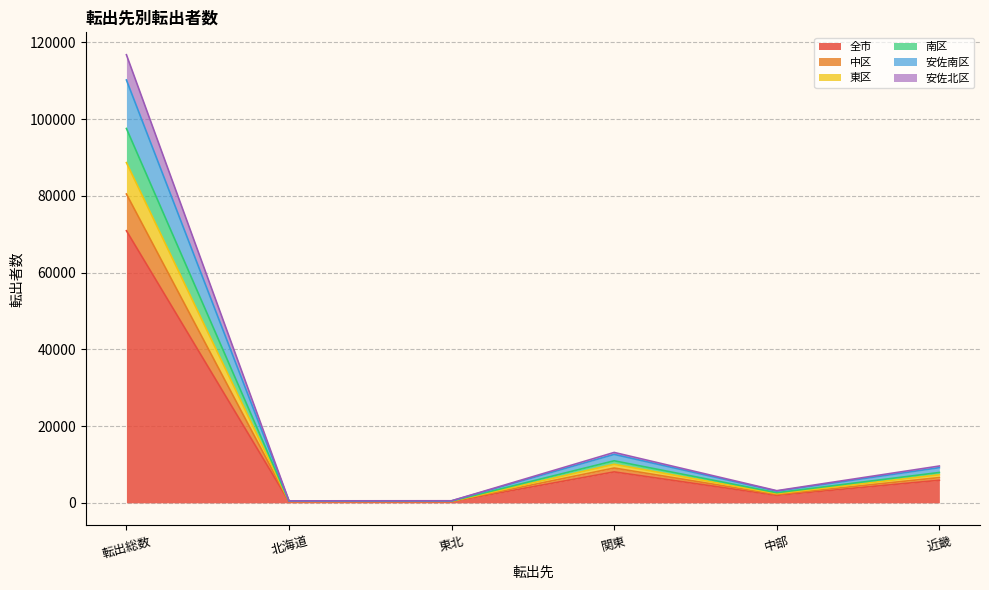

True or false: 全市 has a value of 8059 at 関東.

True